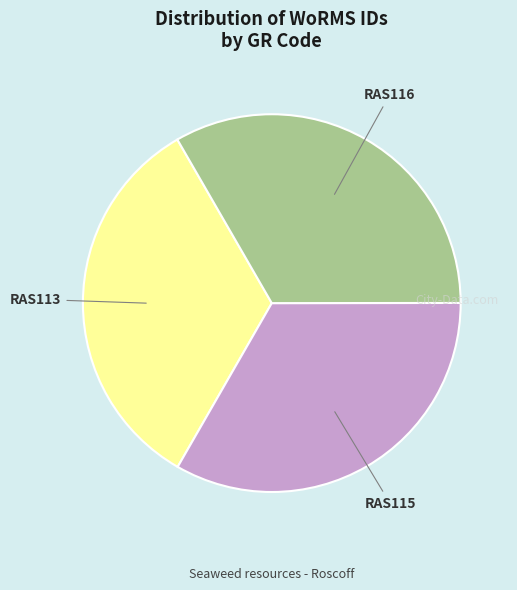

Is there any slice that represents more than half of the pie?

No